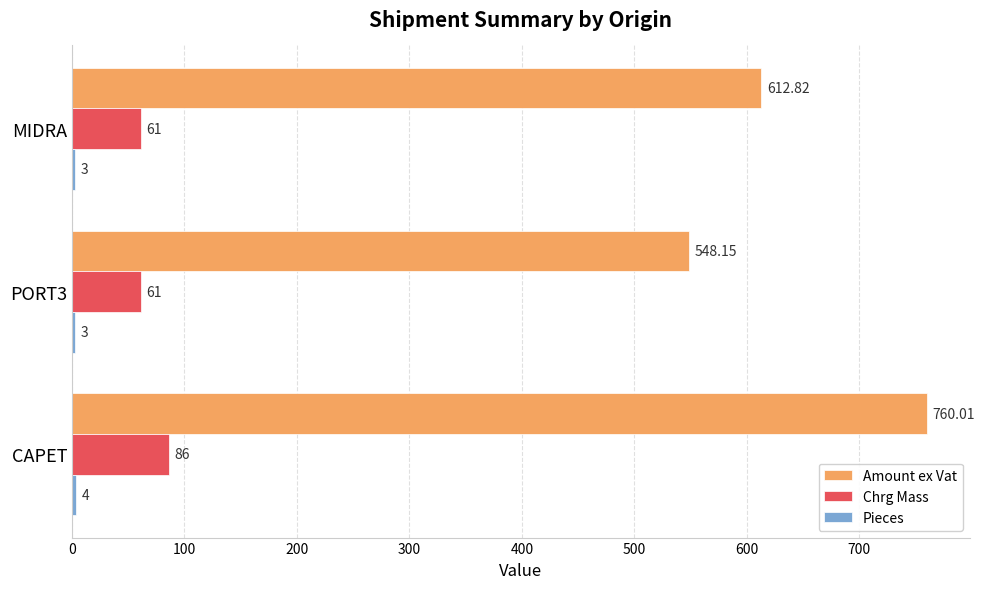

What is the difference between the maximum and minimum values in the Chrg Mass series?

25.0